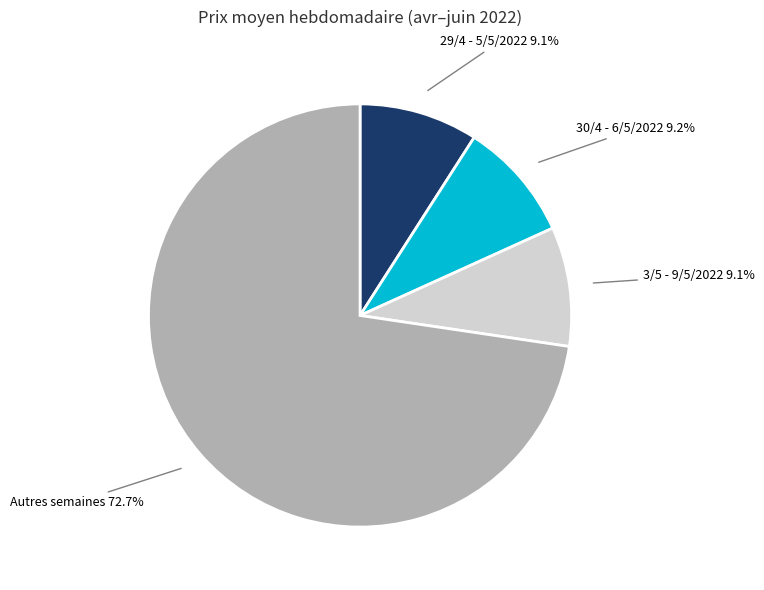

How many segments does this pie chart have?

4